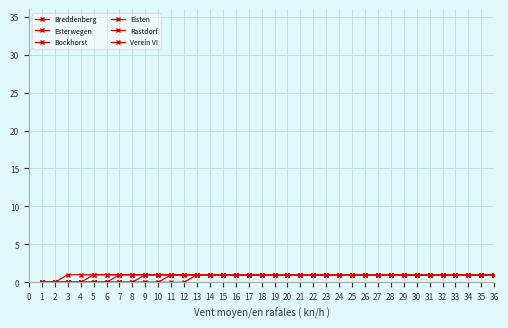

Rank the series by their average value, from lowest to highest.

Verein VI, Rastdorf, Eisten, Bockhorst, Esterwegen, Breddenberg